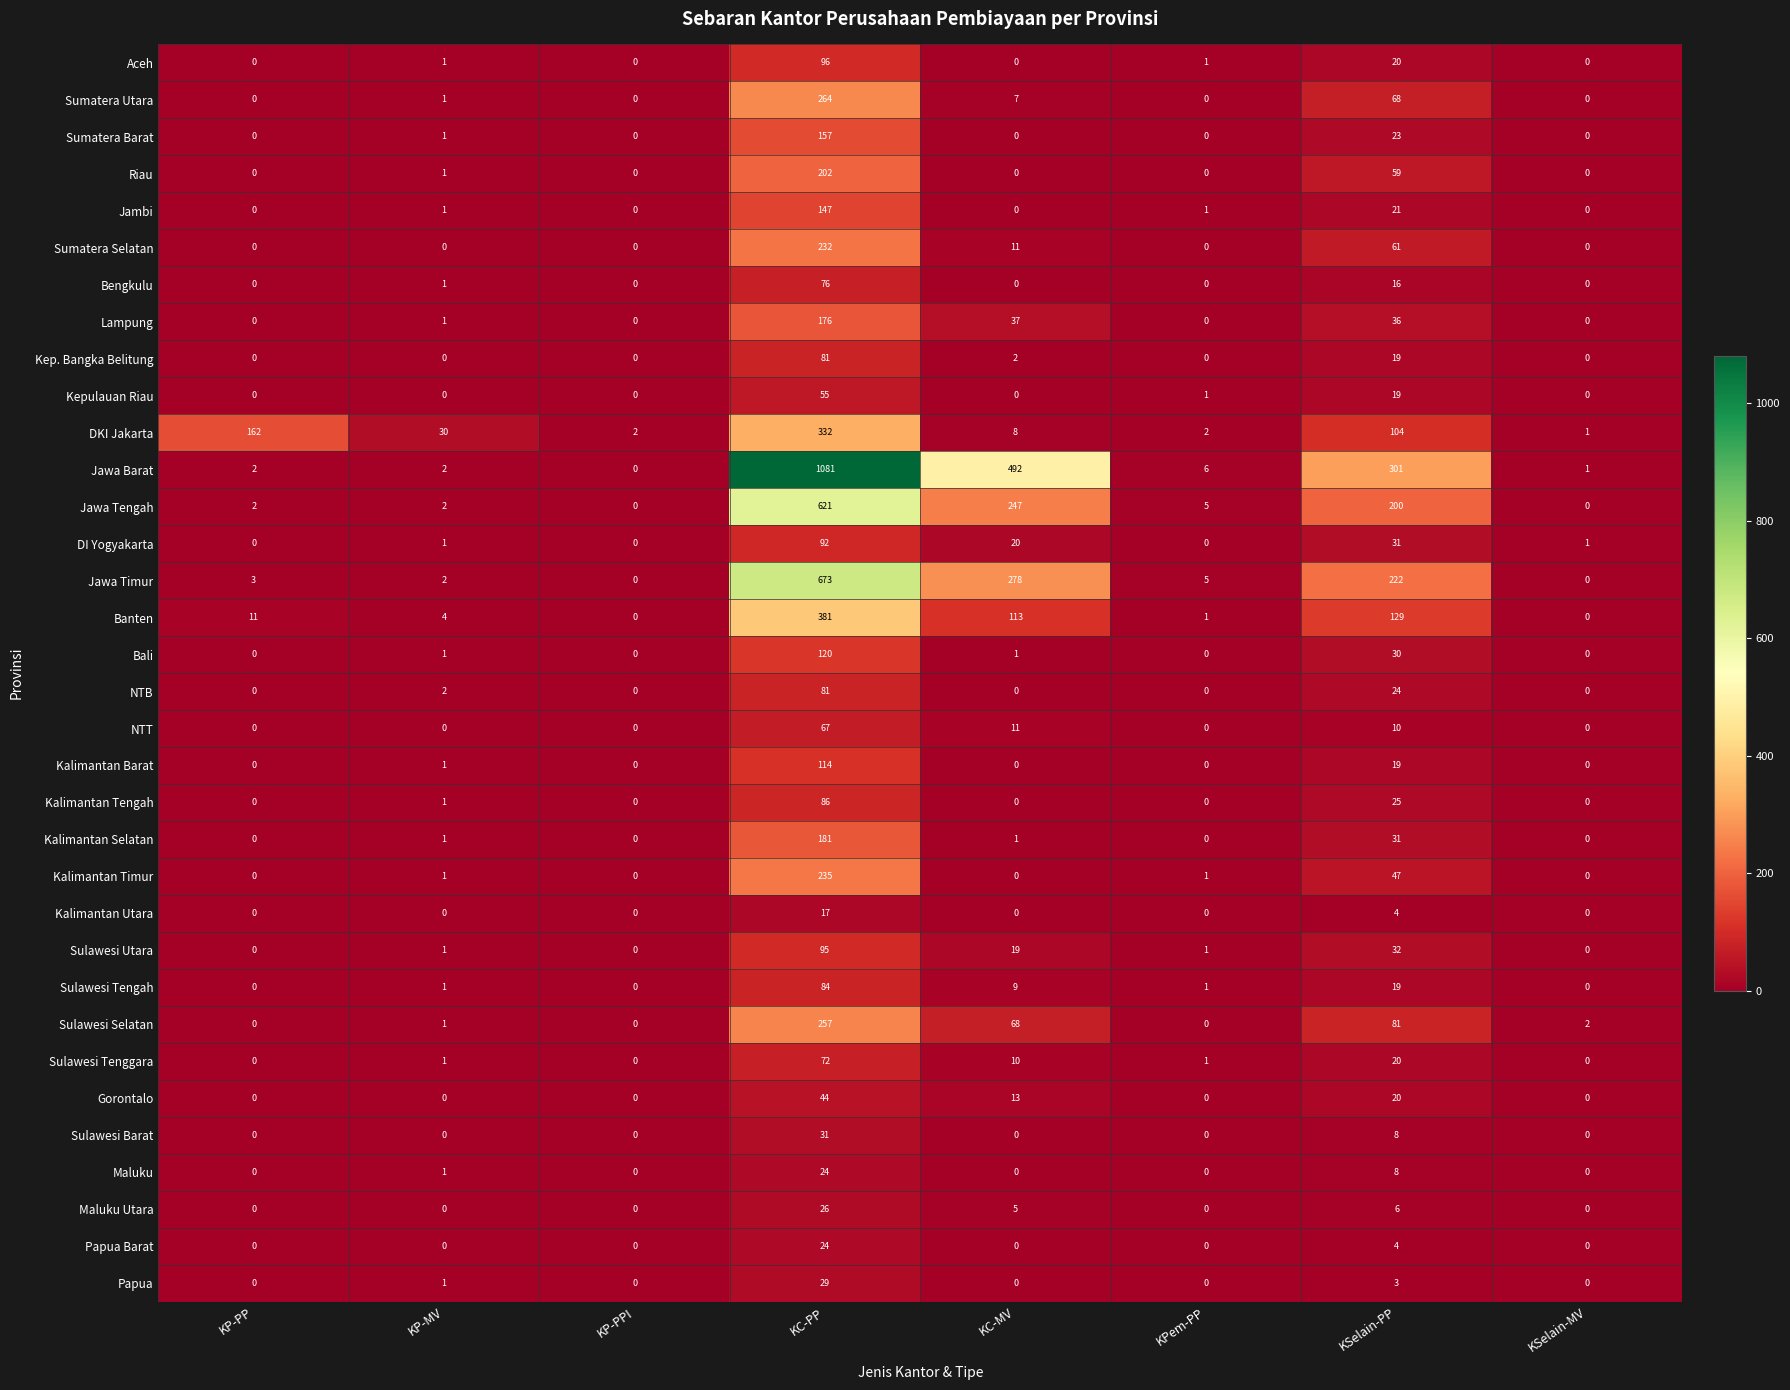

At which category is the sum across all series the highest?

KC-PP